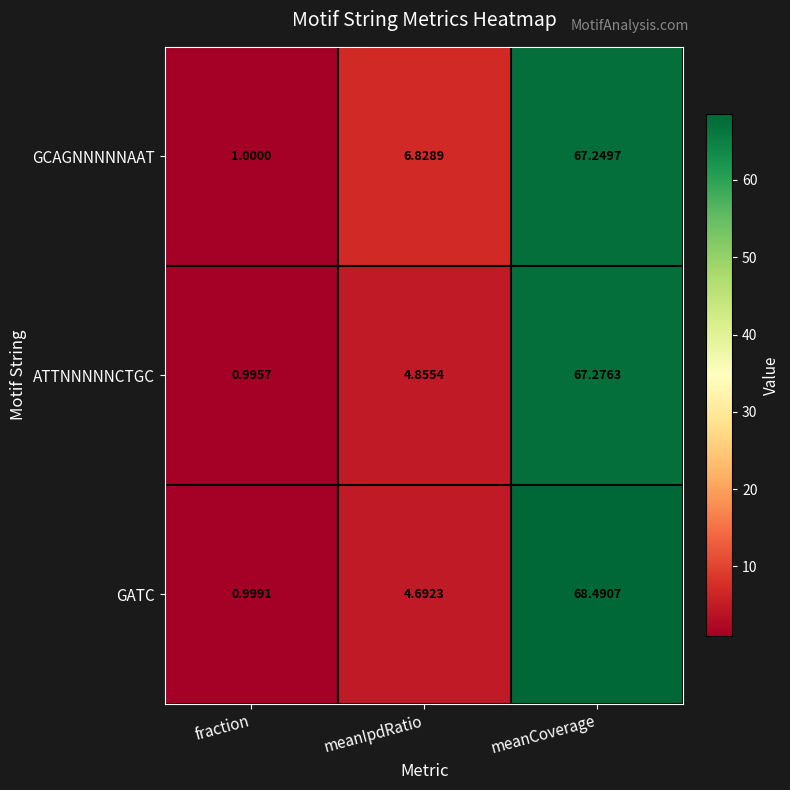

Rank the series by their average value, from highest to lowest.

GCAGNNNNNAAT, GATC, ATTNNNNNCTGC